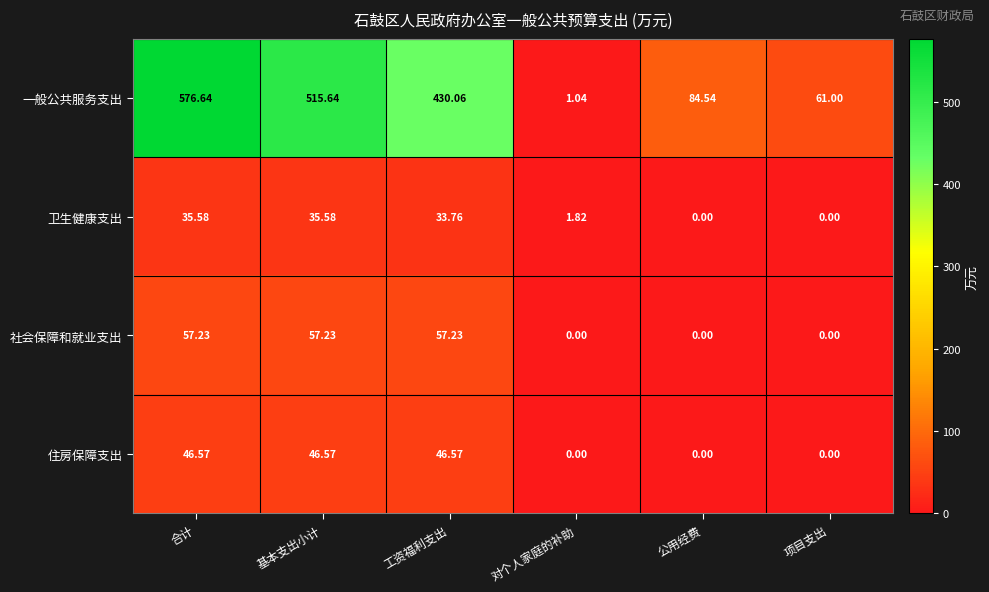

Which series has the widest spread of values?

一般公共服务支出